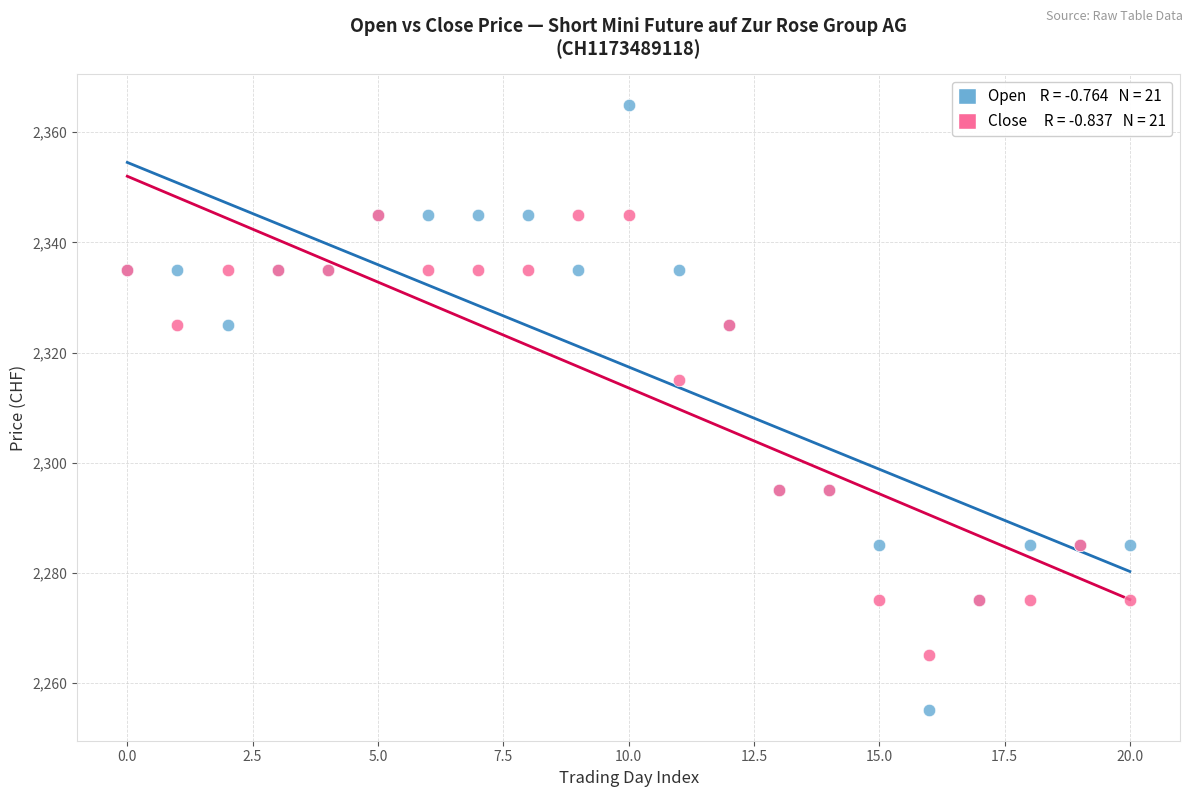

Across all series, what Y value is closest to 2310?

2315